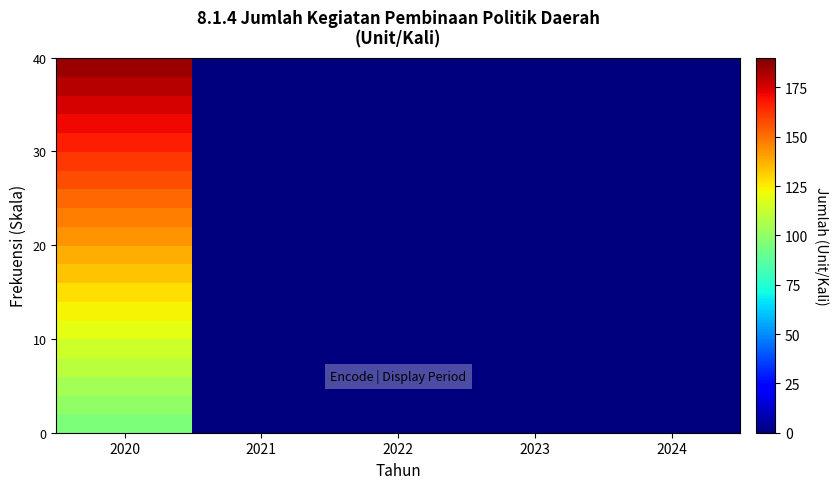

Which has a higher value, 2022 or 2020?

2020